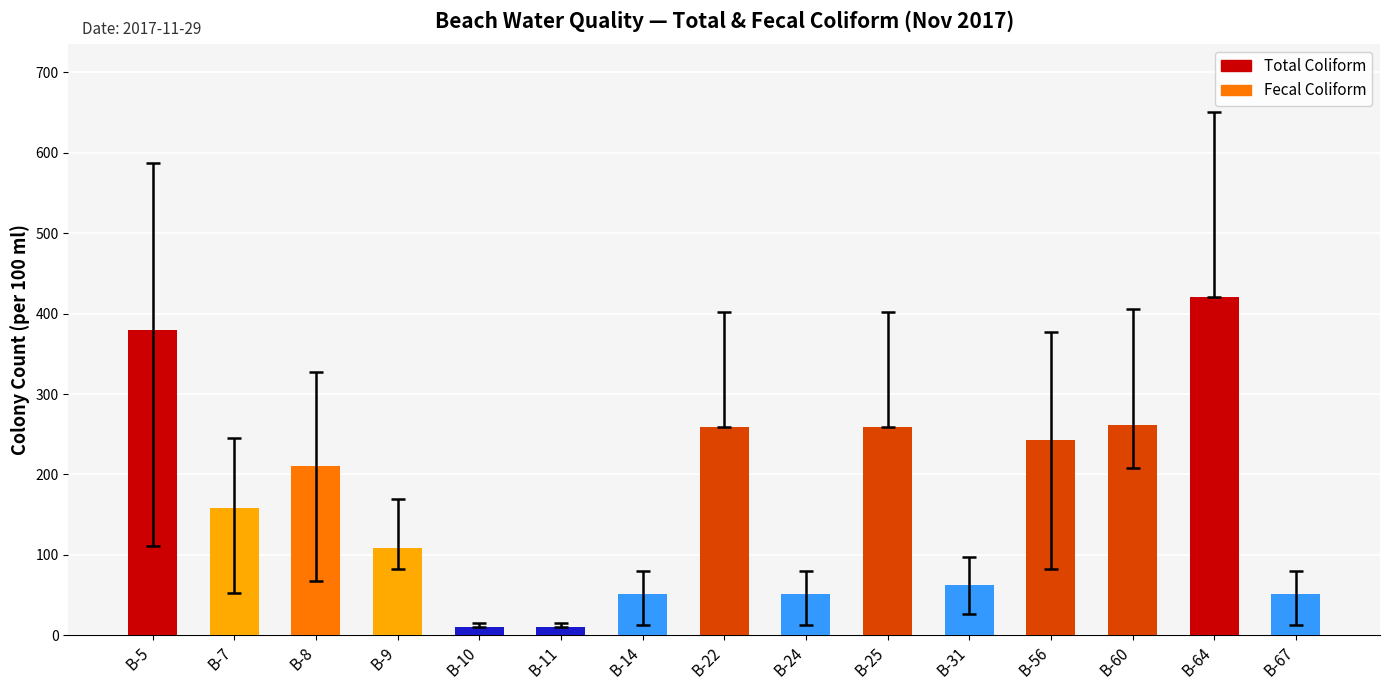

What is the difference between the maximum and minimum values?

410